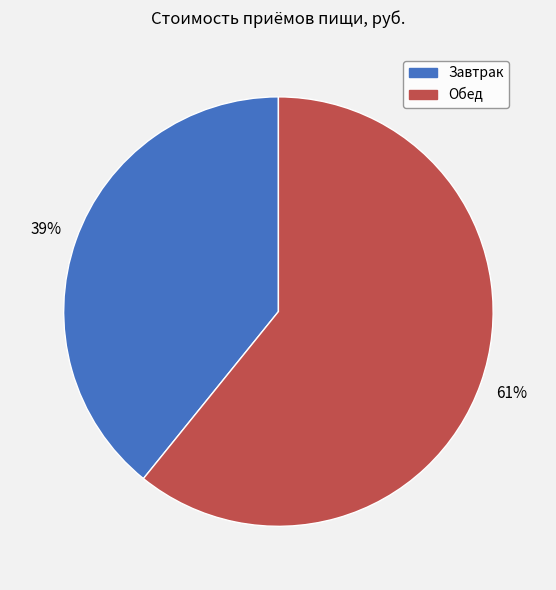

To the nearest percent, what portion does Завтрак represent?

39%